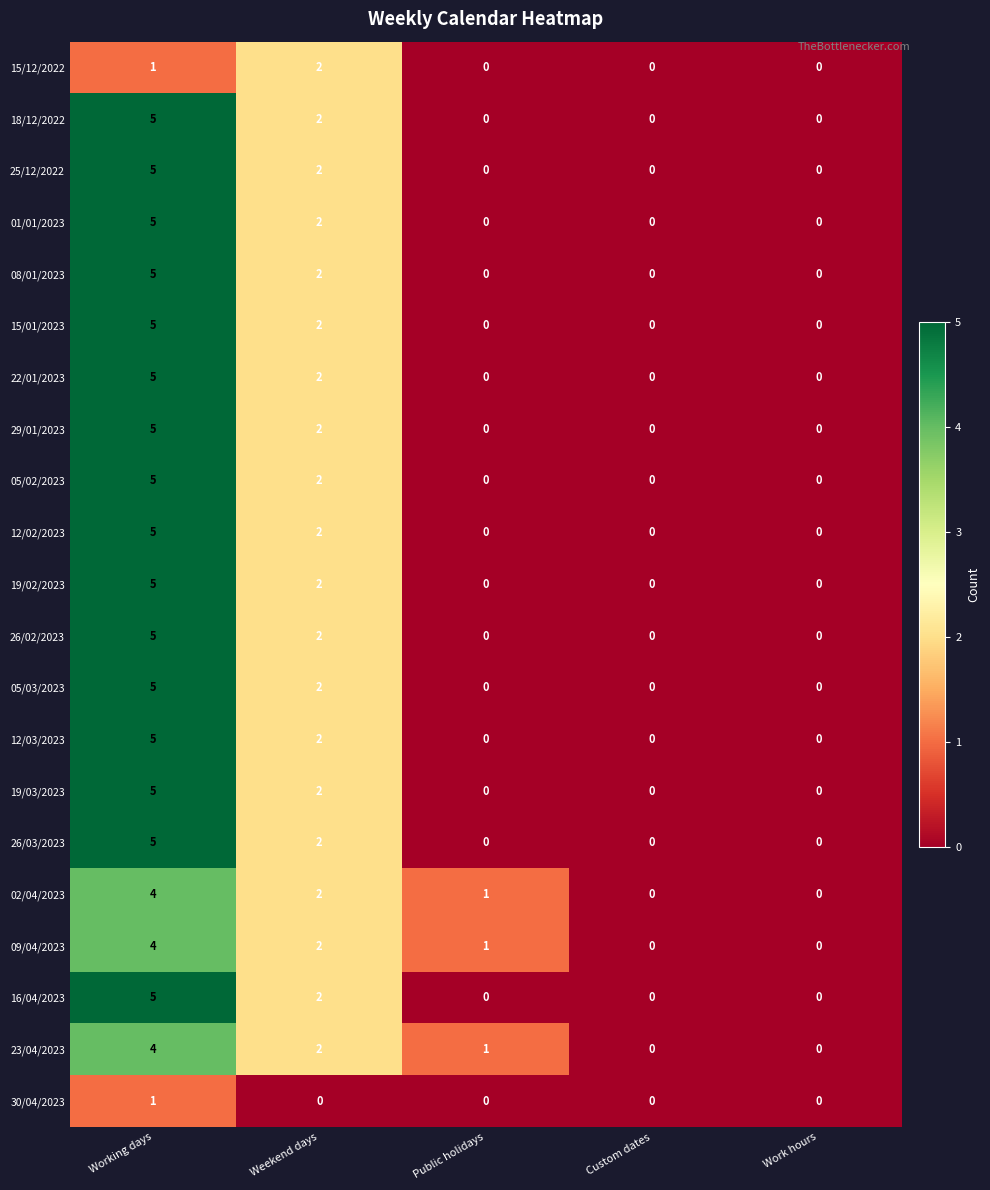

At which category is the sum across all series the highest?

Working days